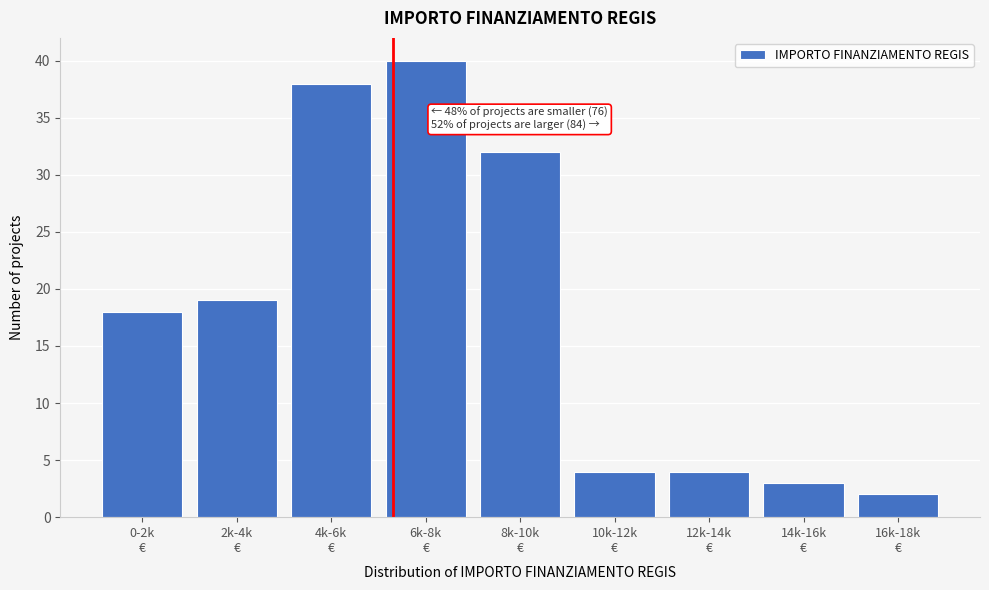

Reading left to right, list all the values displayed in this chart.

18	19	38	40	32	4	4	3	2